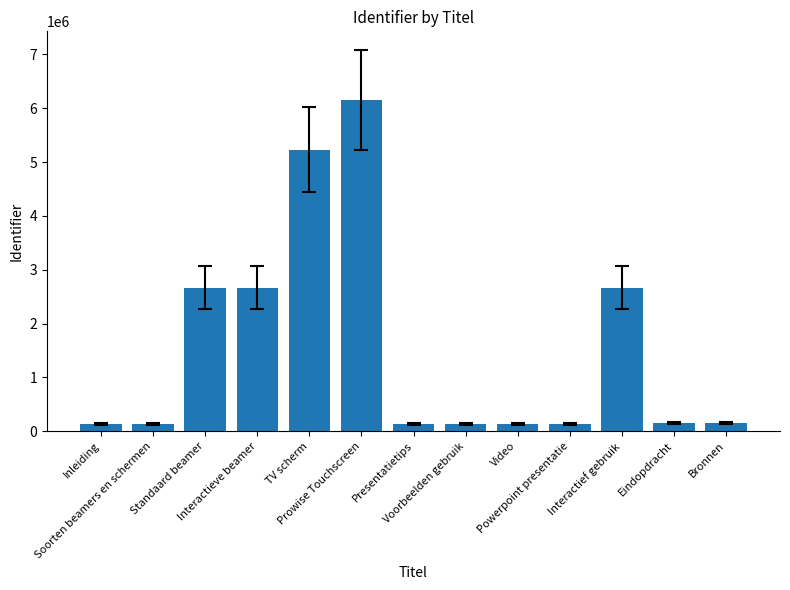

Read the value at Interactief gebruik, to the nearest 50.

2668700